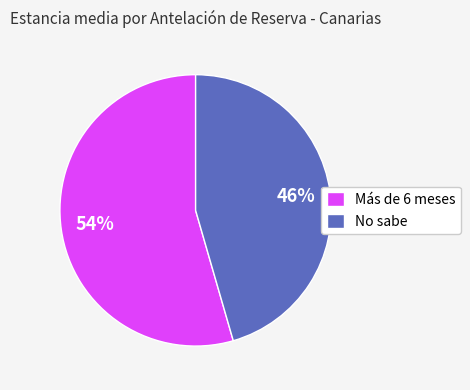

What percentage is the No sabe slice, to the nearest percent?

46%